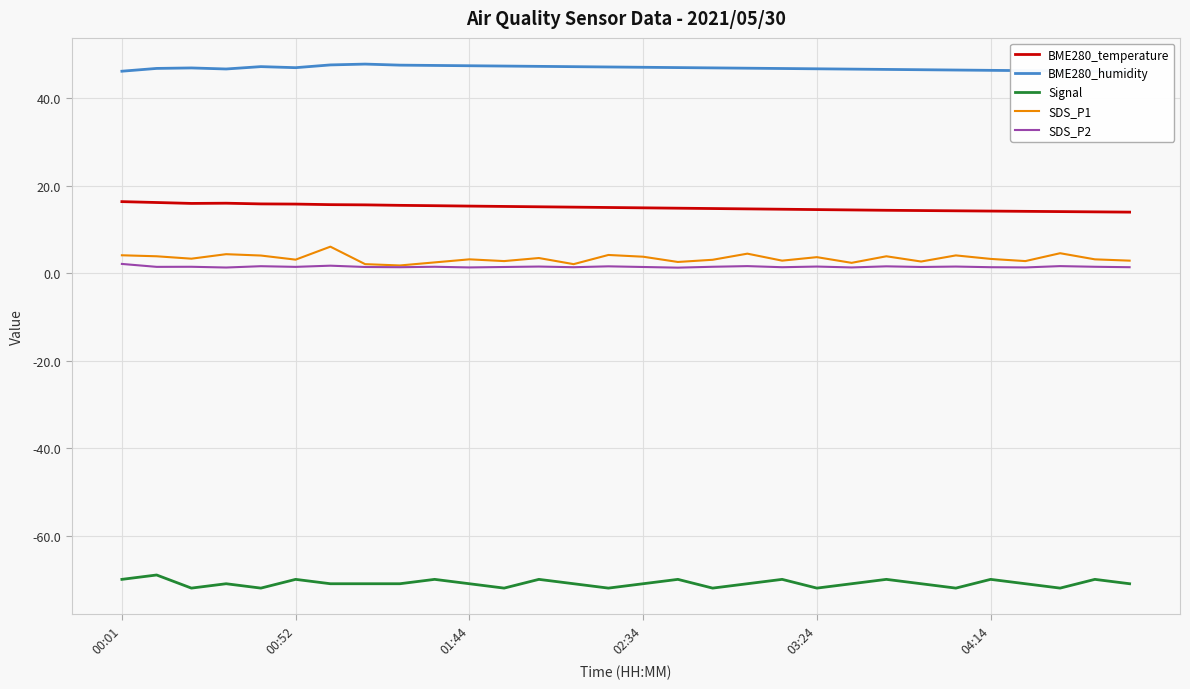

Count the number of categories in the chart.

30